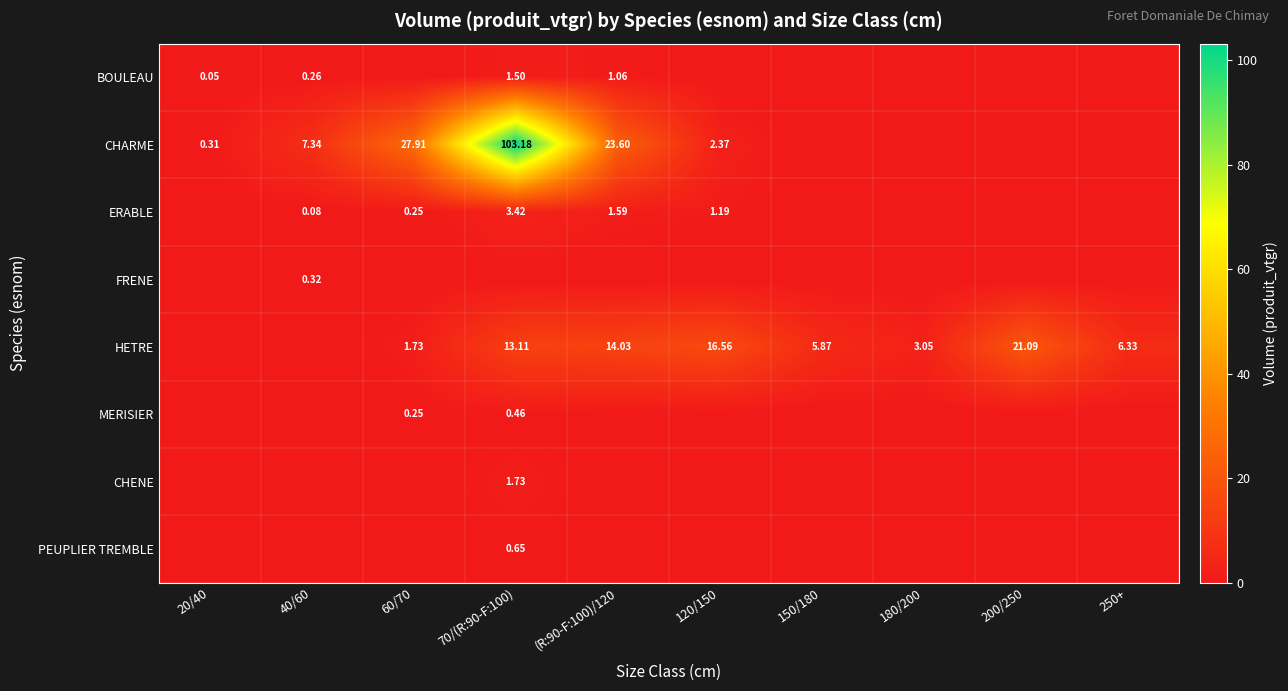

Where is ERABLE nearest to the value 1?

120/150